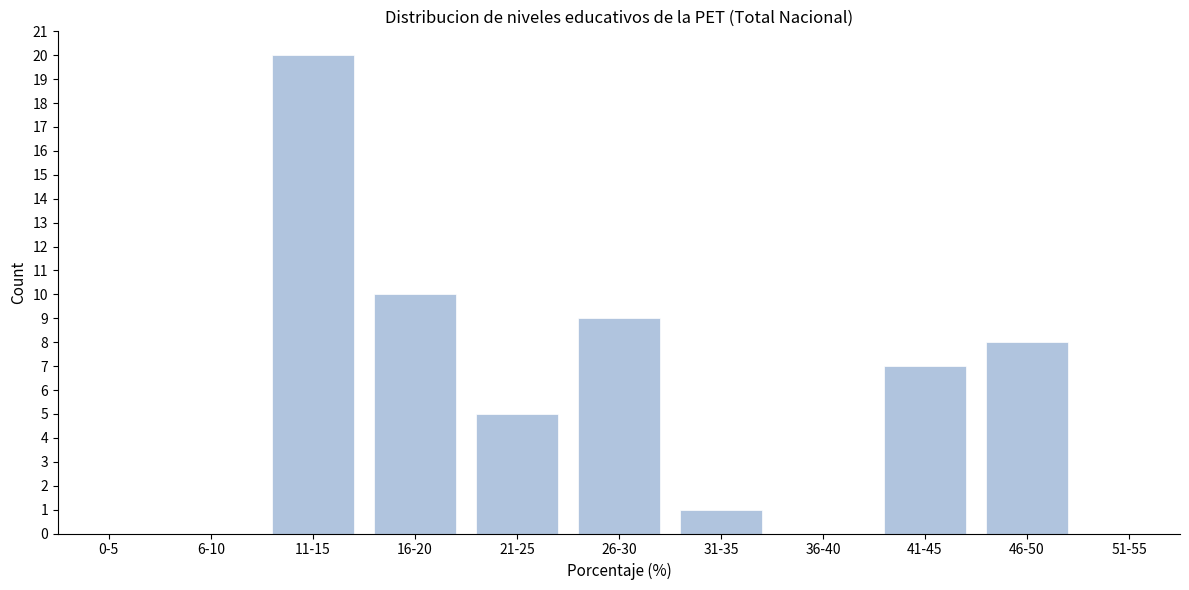

Reading left to right, list all the values displayed in this chart.

0-5=0	6-10=0	11-15=20	16-20=10	21-25=5	26-30=9	31-35=1	36-40=0	41-45=7	46-50=8	51-55=0